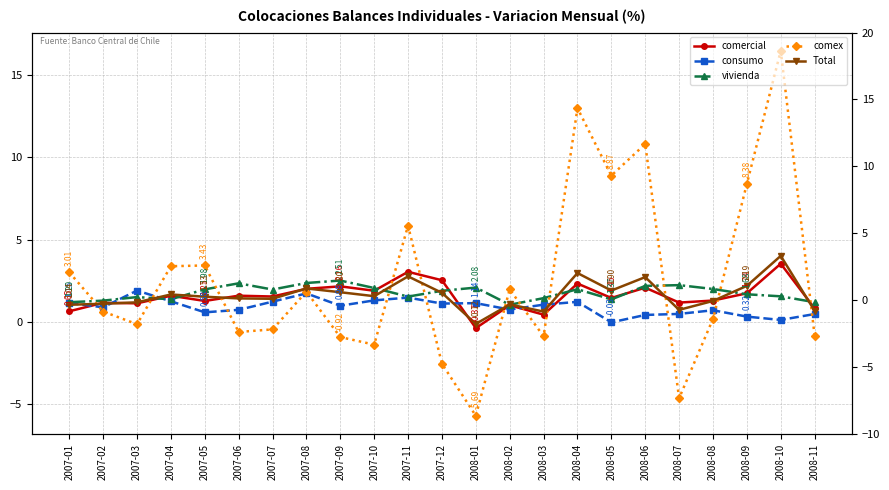

List the series in order of their peak value, lowest first.

consumo, vivienda, comercial, Total, comex